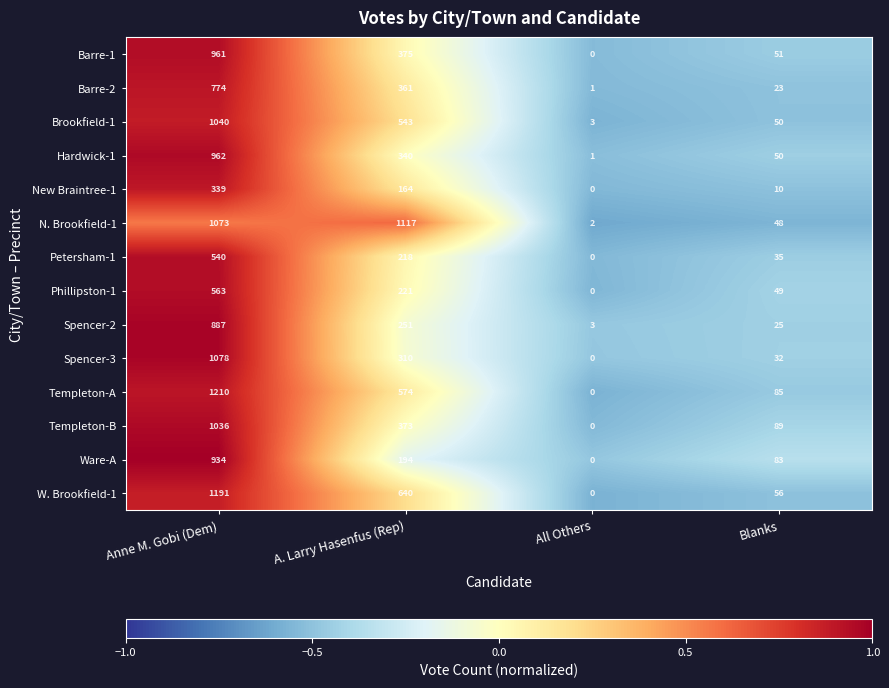

How many categories are shown in the chart?

4